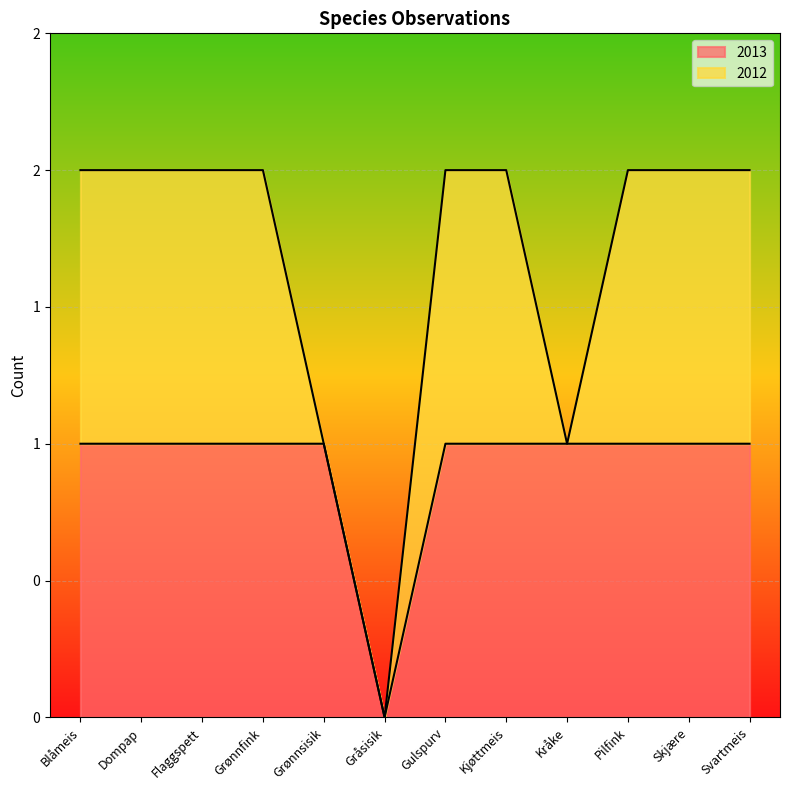

Reading left to right, list all the values displayed in this chart.

Blåmeis=1	Dompap=1	Flaggspett=1	Grønnfink=1	Grønnsisik=1	Gråsisik=0	Gulspurv=1	Kjøttmeis=1	Kråke=1	Pilfink=1	Skjære=1	Svartmeis=1